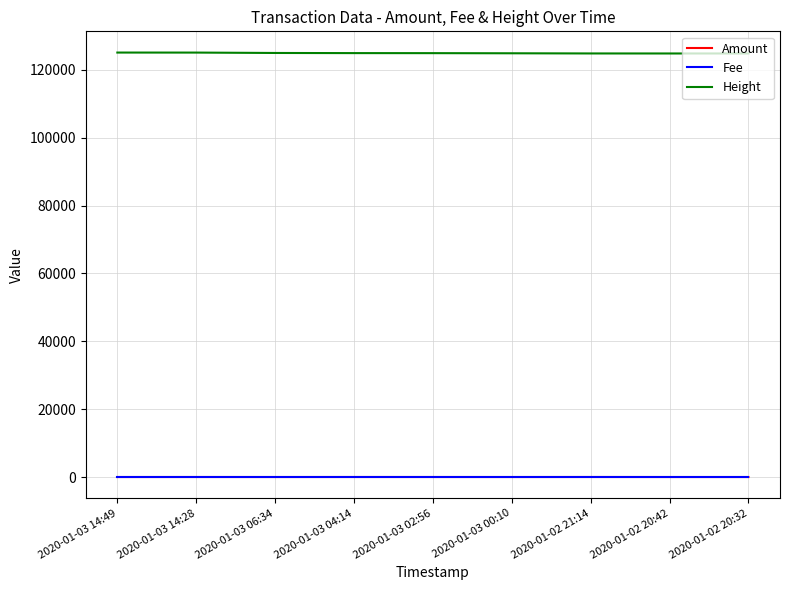

True or false: Fee and Amount cross at least once.

False